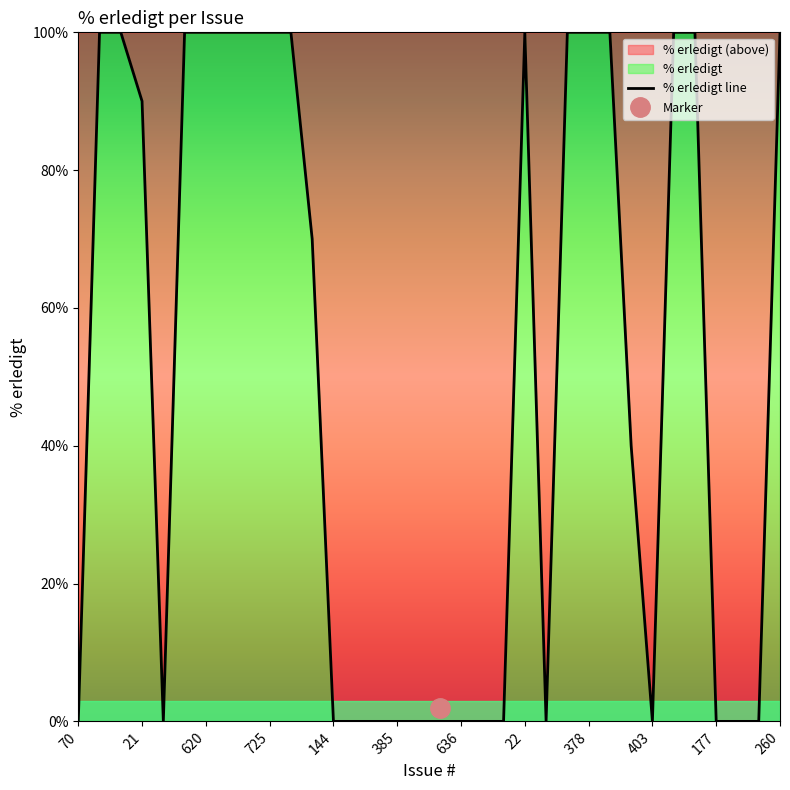

The value of % erledigt line at 636 is 36. True or false?

False